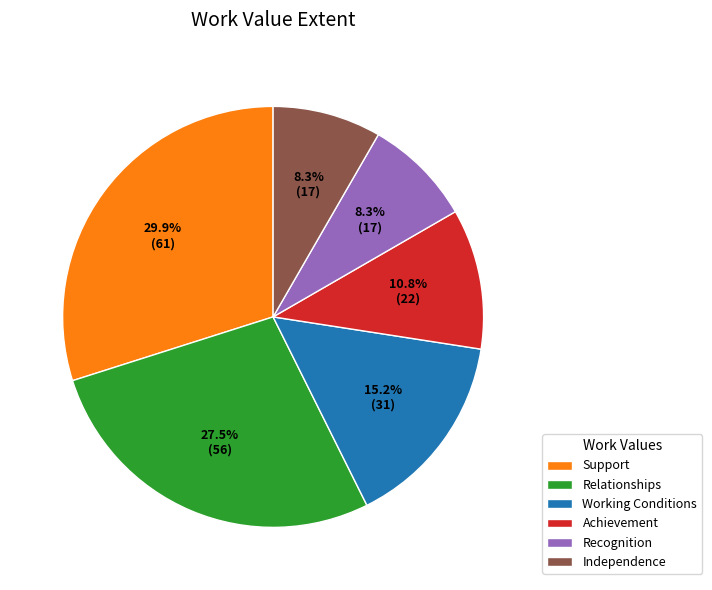

Which category has the biggest portion of the pie?

Support